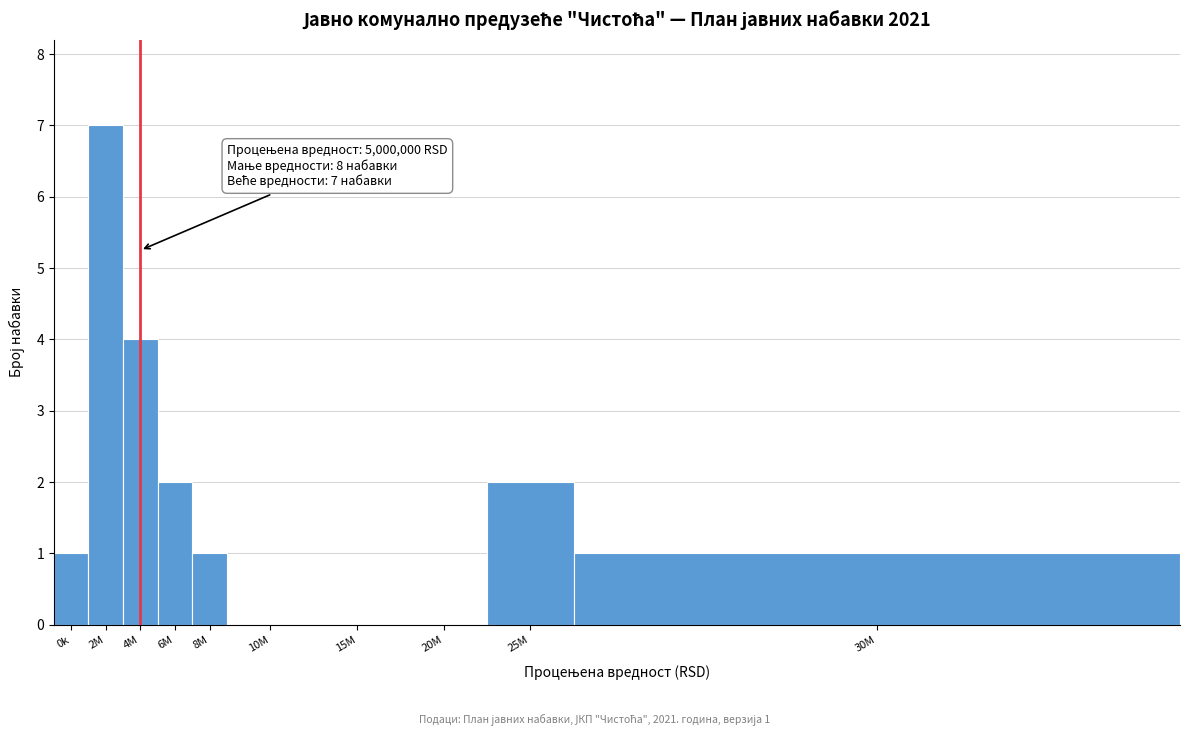

Reading left to right, what are all the values shown in this chart?

0k=1	2M=7	4M=4	6M=2	8M=1	10M=0	15M=0	20M=0	25M=2	30M=1